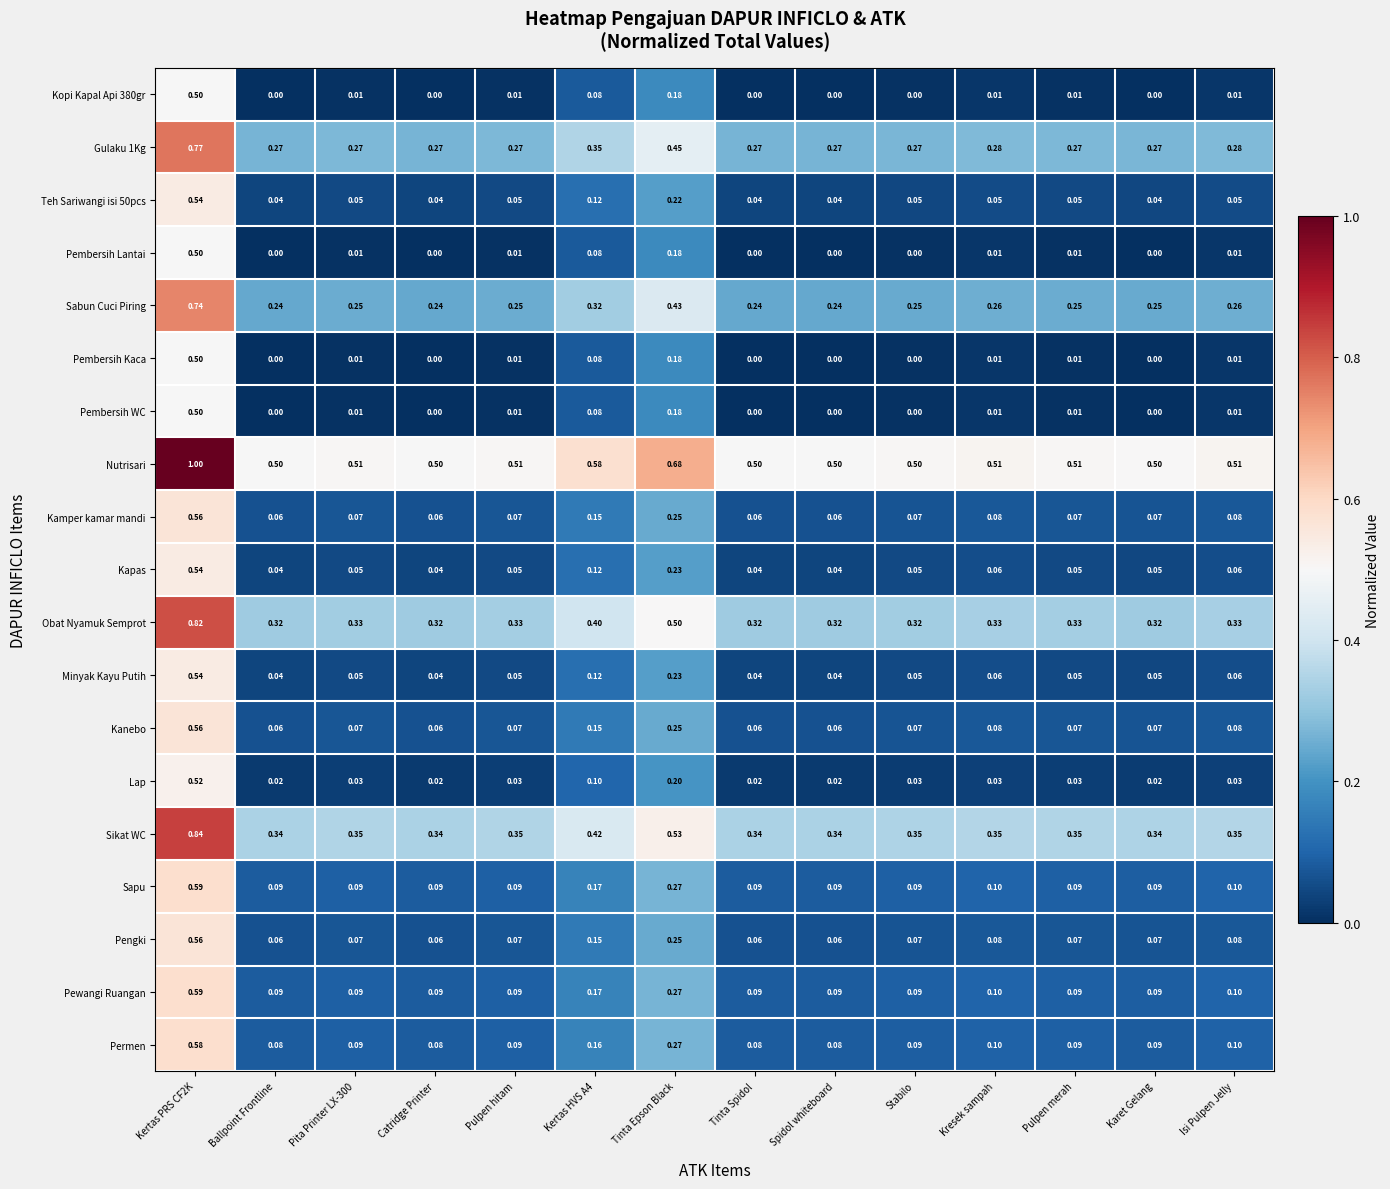

Which series has the largest total across all categories?

Nutrisari